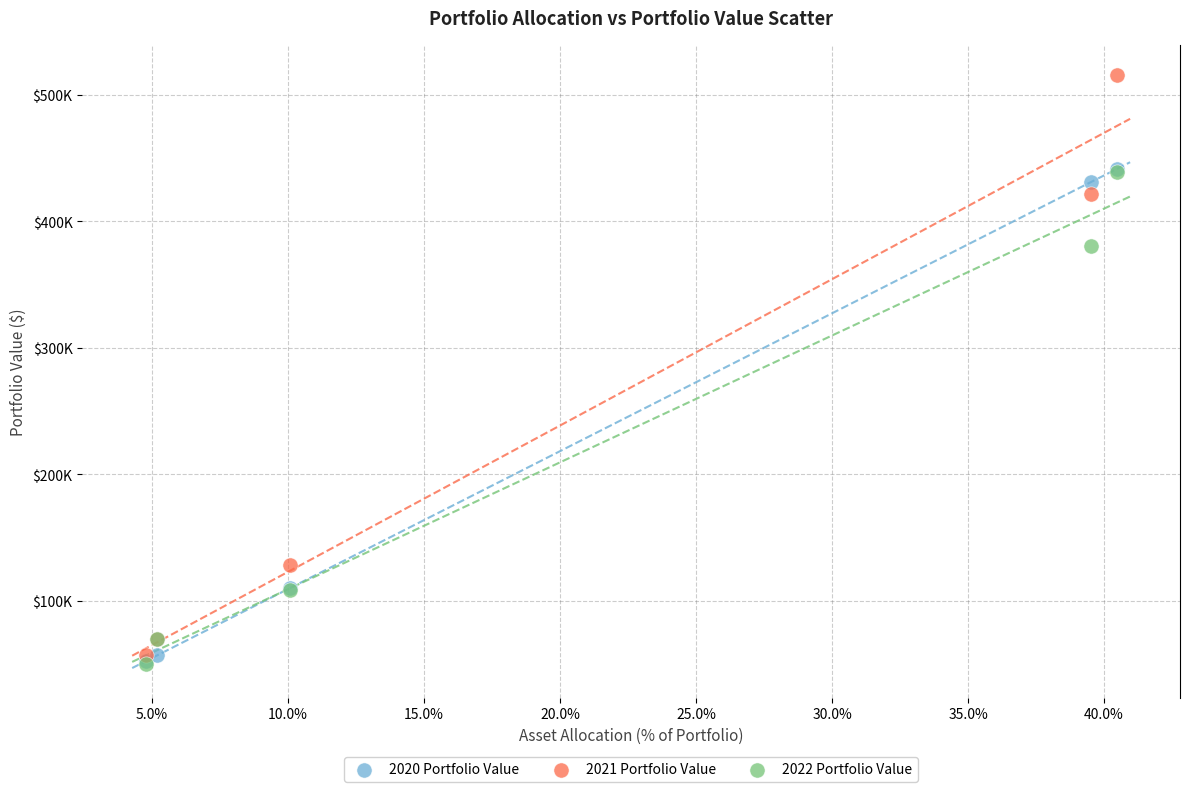

Which series contains the highest Y value?

2021 Portfolio Value